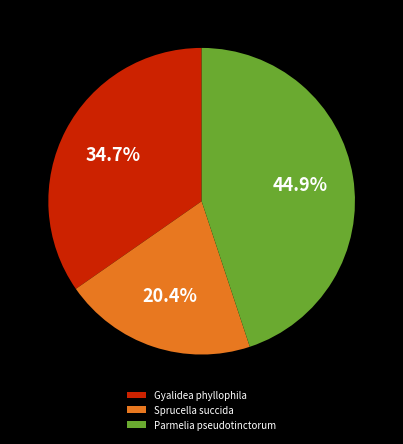

To the nearest percent, what portion does Parmelia pseudotinctorum represent?

45%